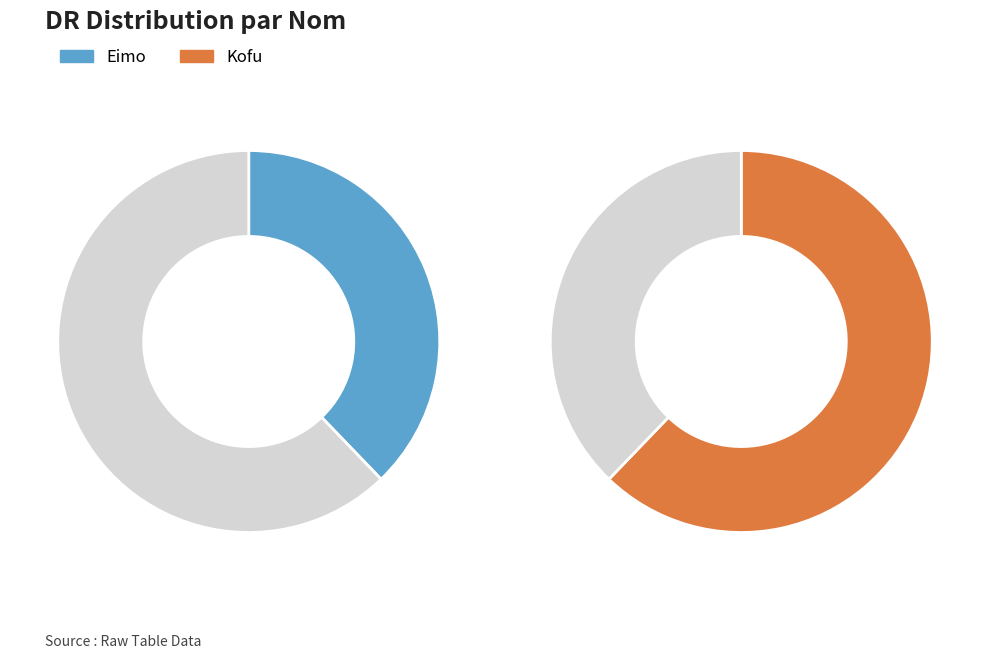

Which category has the smallest portion of the pie?

Eimo